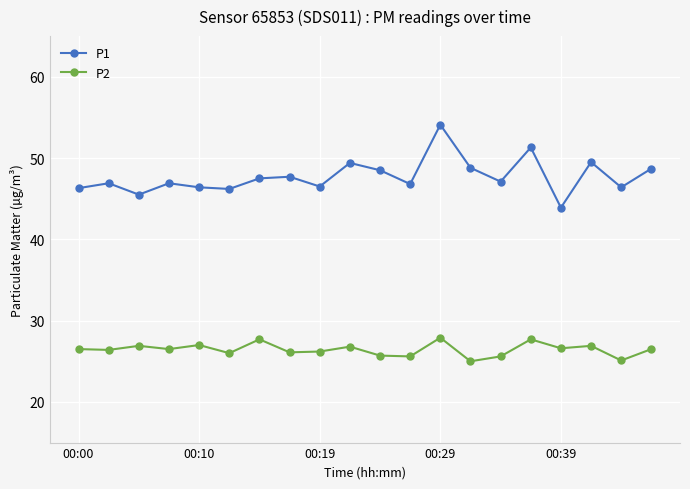

Which series has the largest range (max minus min)?

P1